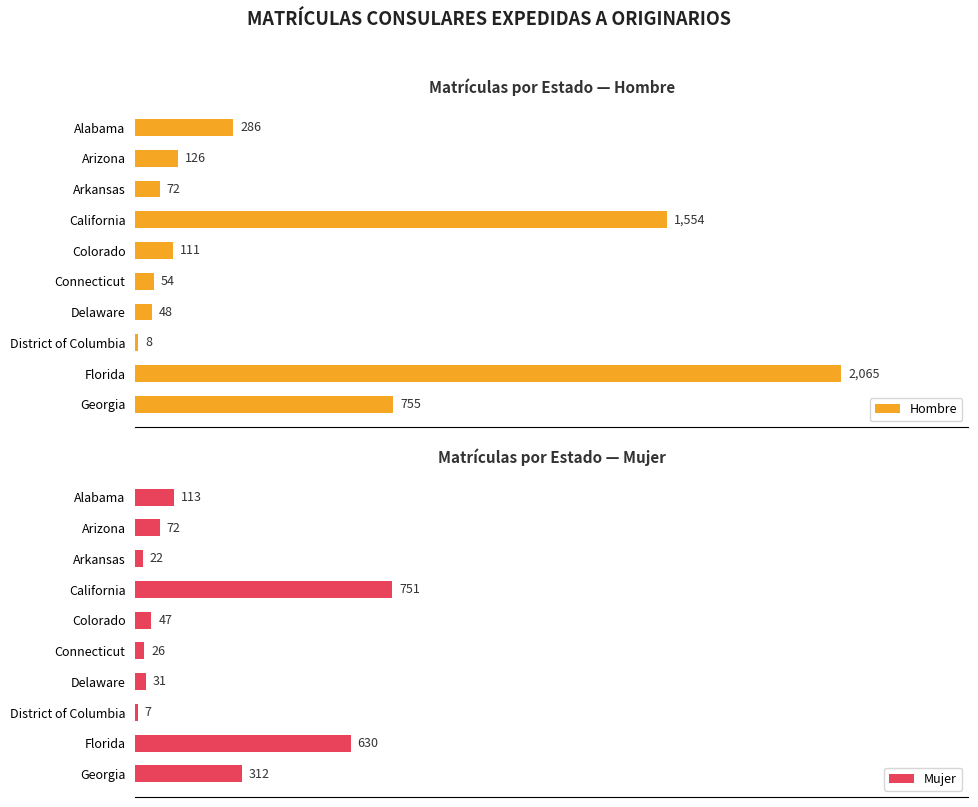

What is the difference between the Mujer values at 5 and 9?

286